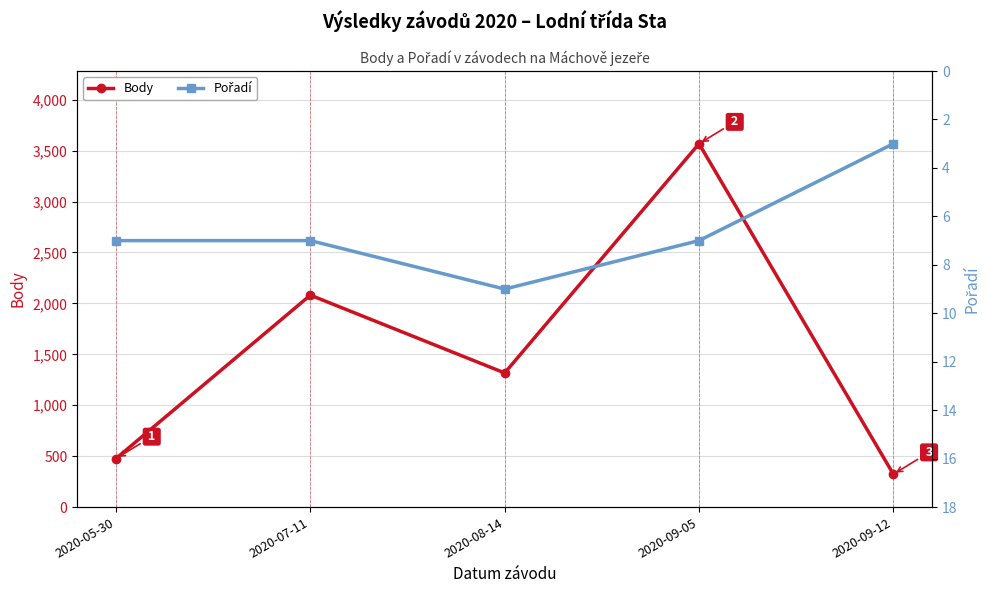

Is the value of Body at 2020-08-14 greater than the value of Pořadí at 2020-08-14?

Yes